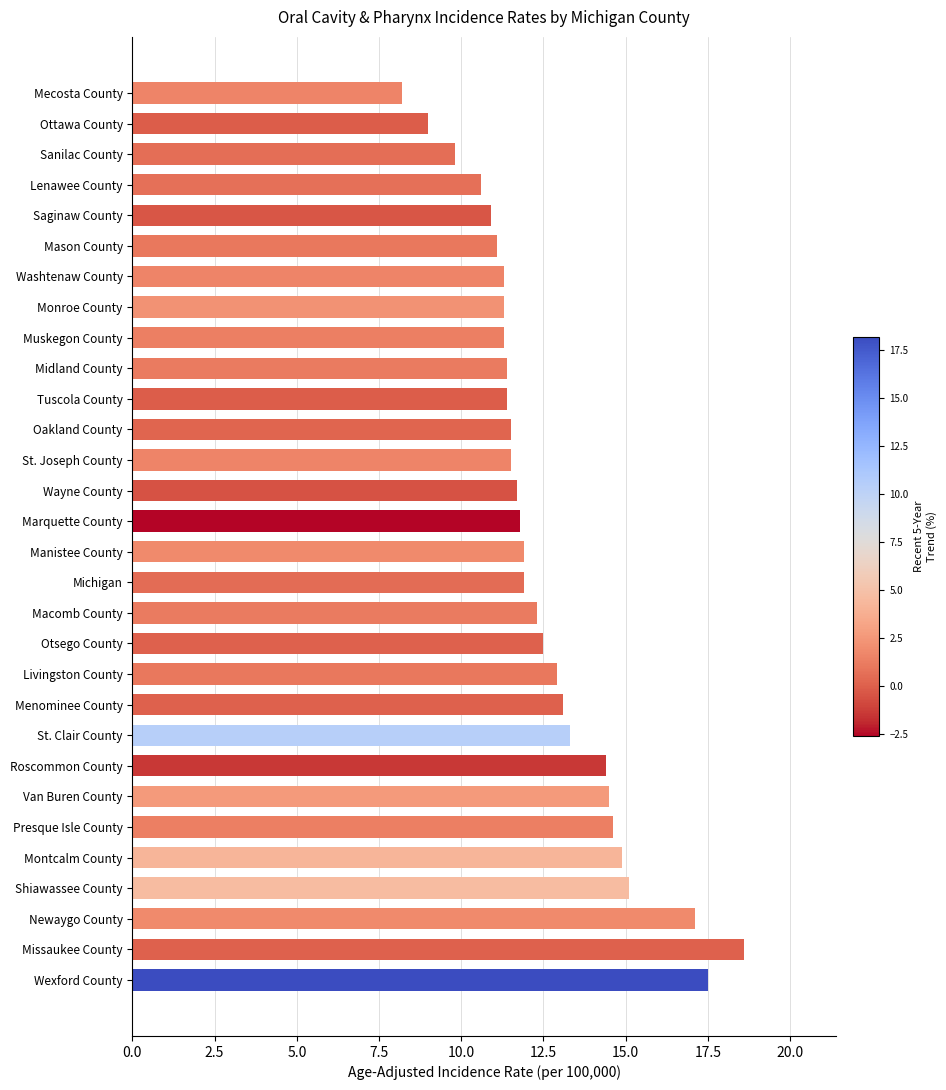

How many values exceed 11?

25